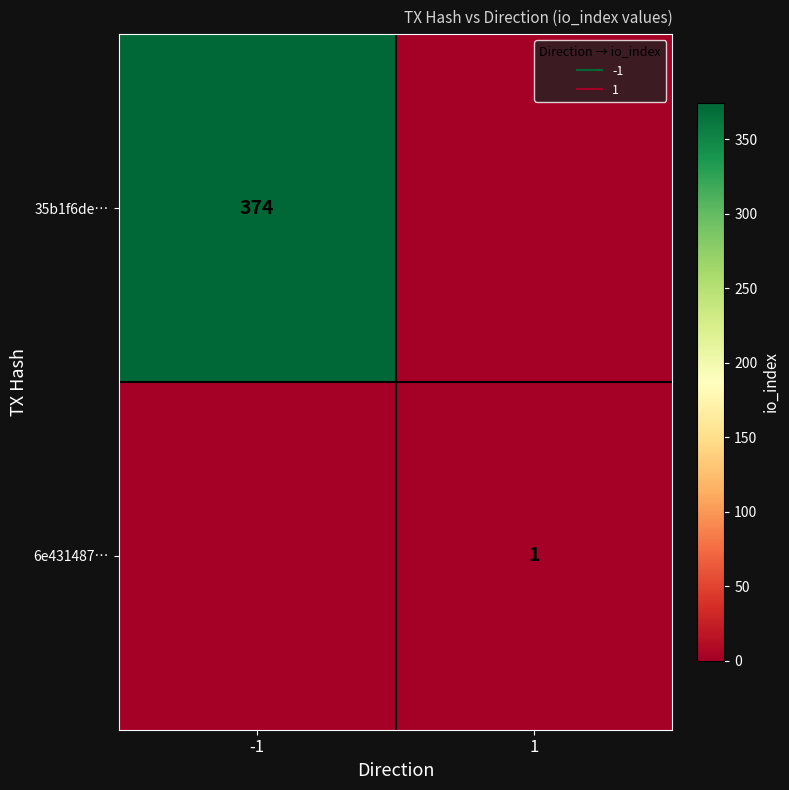

What is the difference between the 35b1f6de… values at 1 and -1?

374